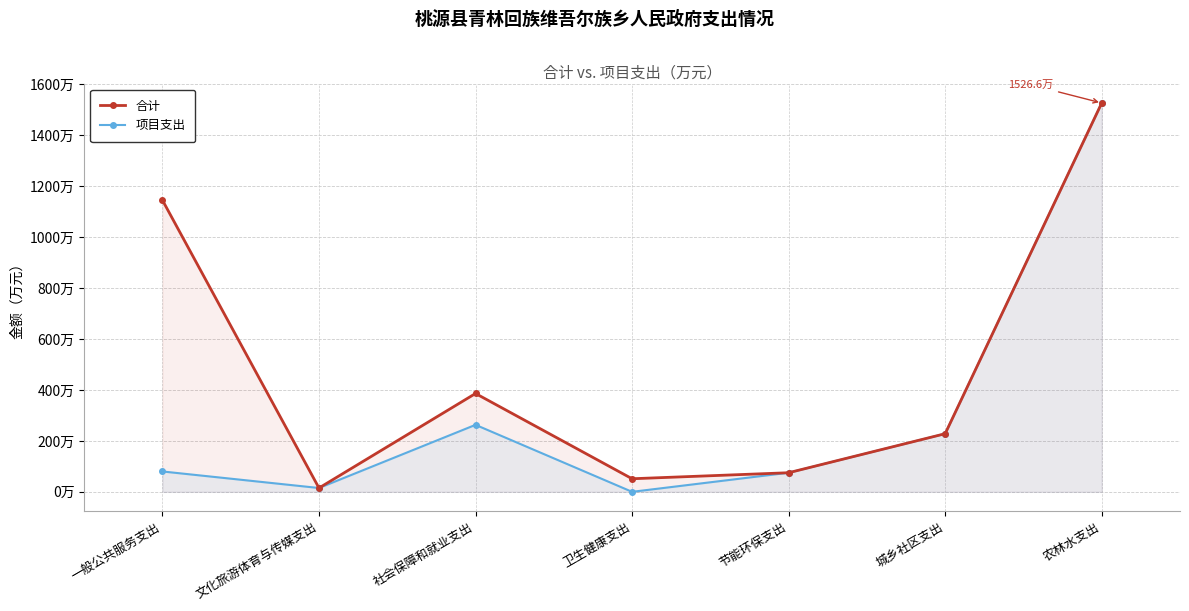

Where does the 项目支出 series first go above 79?

一般公共服务支出